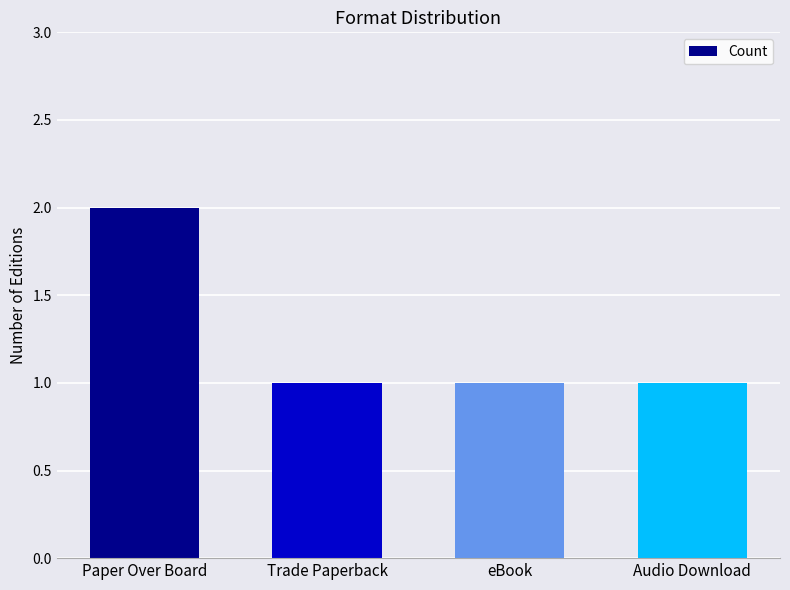

What is the change in value from Paper Over Board to Trade Paperback?

-1